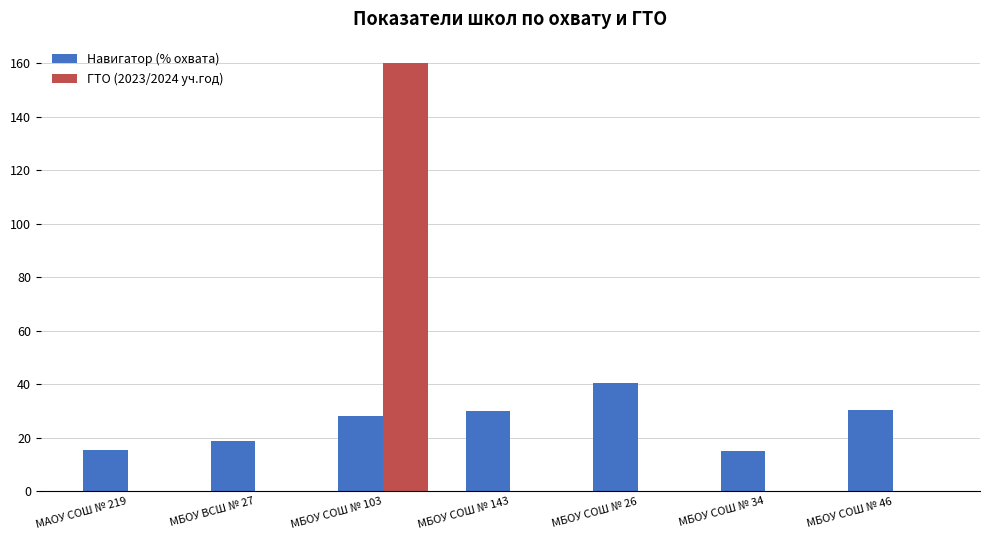

What is the maximum value shown in the chart?

160.0